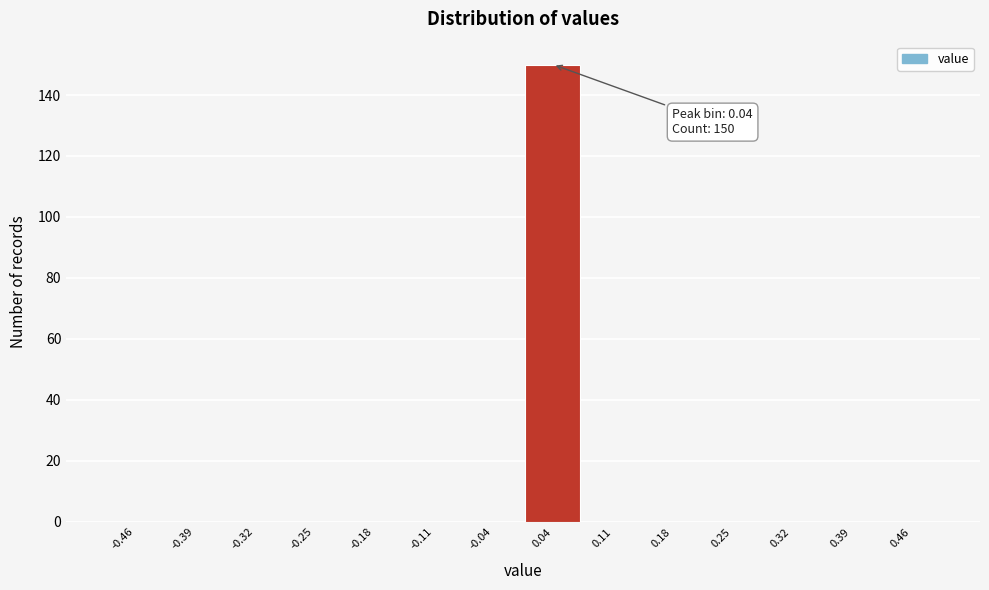

Which range on the x-axis has the tallest bar?

0.00 to 0.07